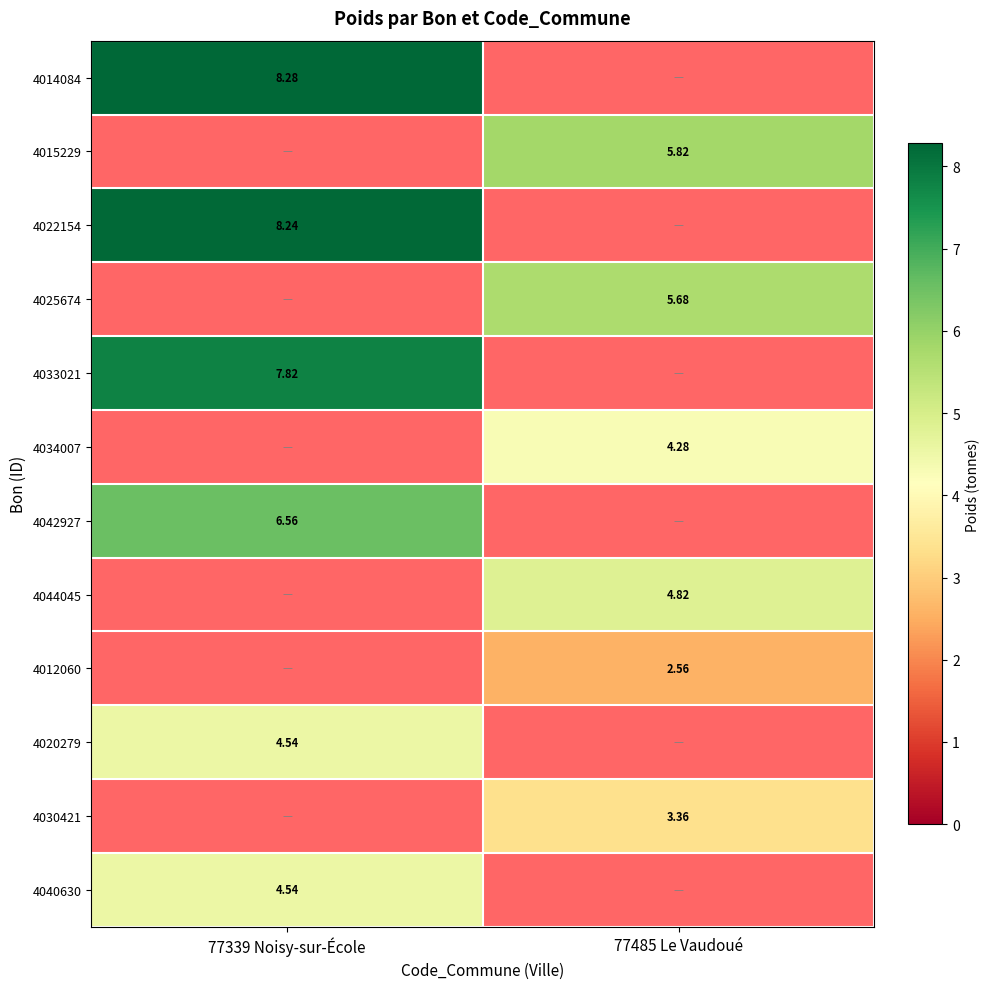

At which label does 4025674 first exceed 5?

77485 Le Vaudoué